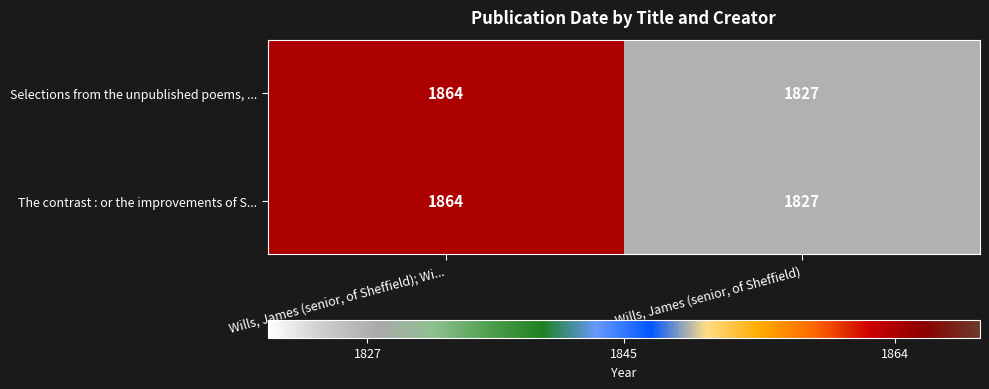

At which label is Selections from the unpublished poems, ... closest to 1845?

Wills, James (senior, of Sheffield)